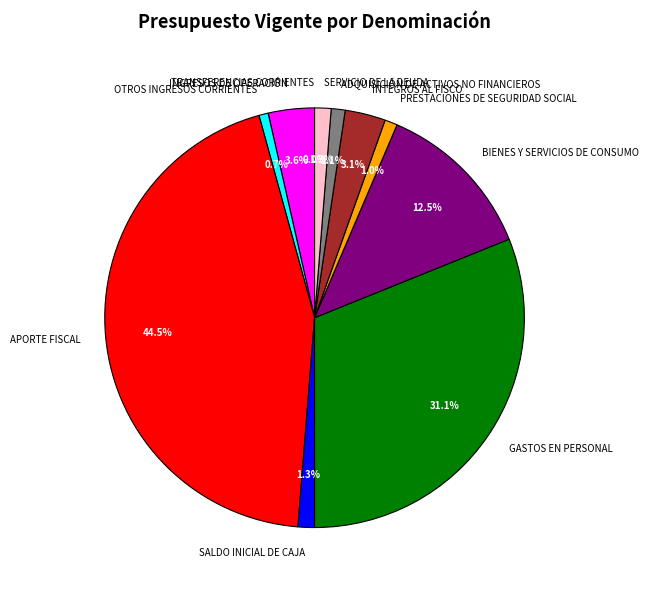

How much of the chart is everything except SALDO INICIAL DE CAJA?

98.7%